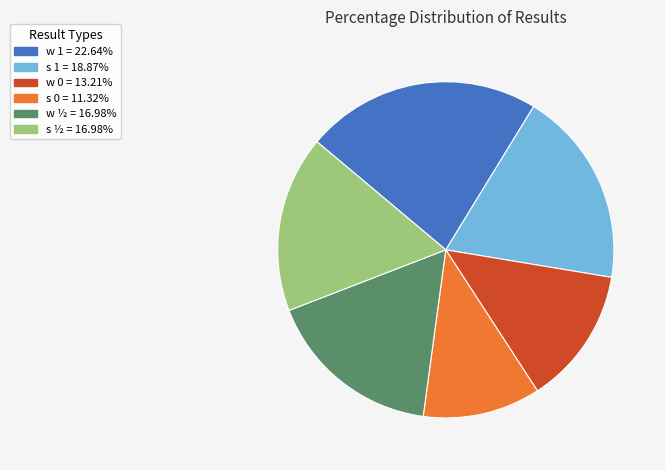

Is the sum of s ½ and w 0 greater than half?

No